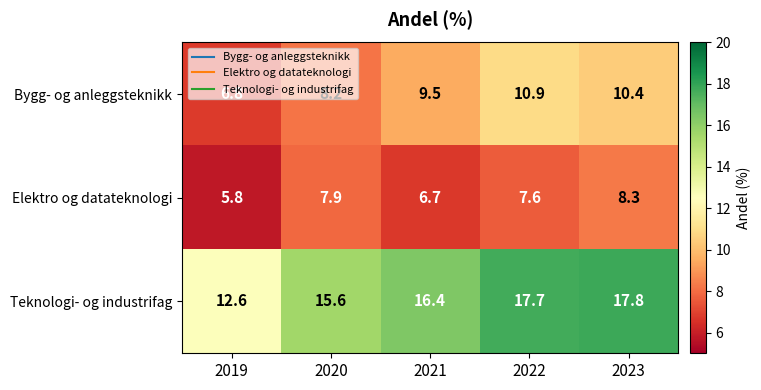

What is the difference between the highest and lowest values at 2021?

9.7